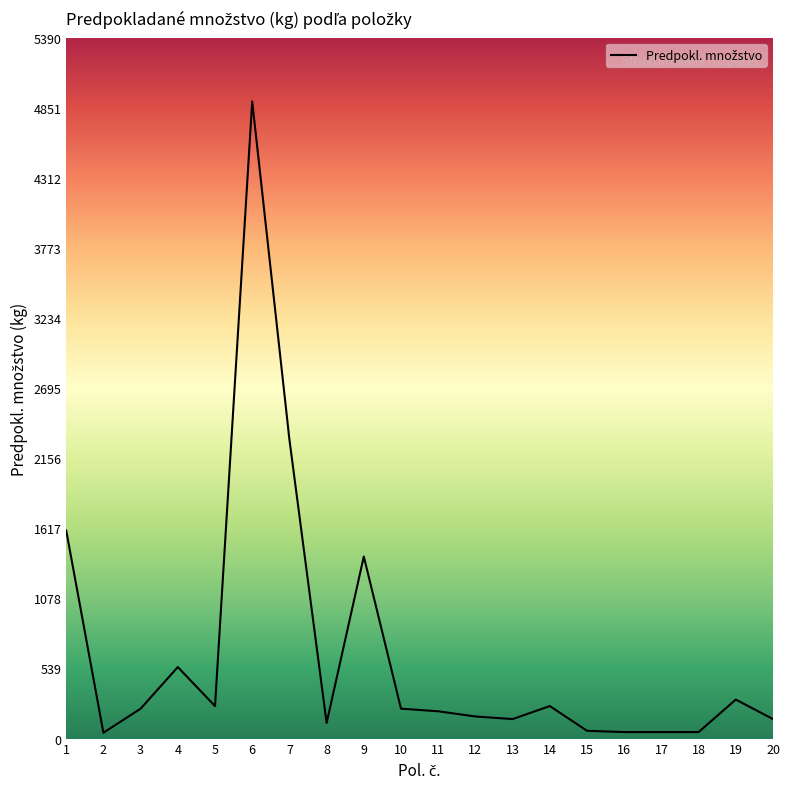

What is the difference between the second highest and second lowest values?

2250